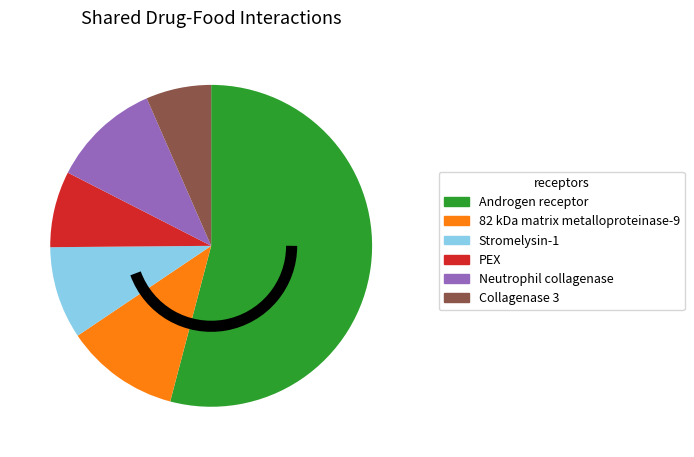

Does Androgen receptor represent more than half of the total?

Yes